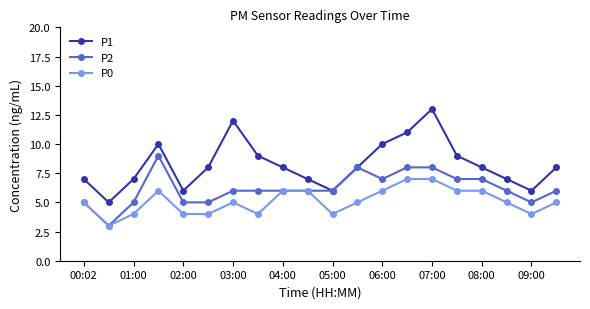

What is the value of the P2 point at the 2nd from the left?

3